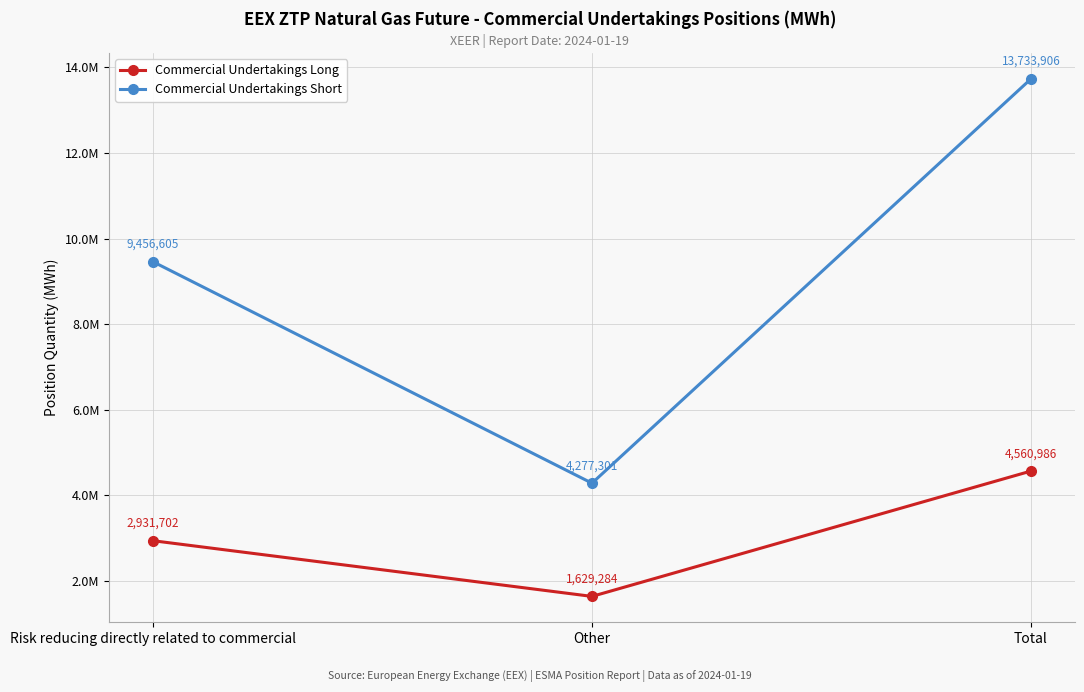

Reading right to left, extract all data points from this chart.

Commercial Undertakings Long: Total=4560986	Other=1629284	Risk reducing directly related to commercial=2931702
Commercial Undertakings Short: Total=13733906	Other=4277301	Risk reducing directly related to commercial=9456605